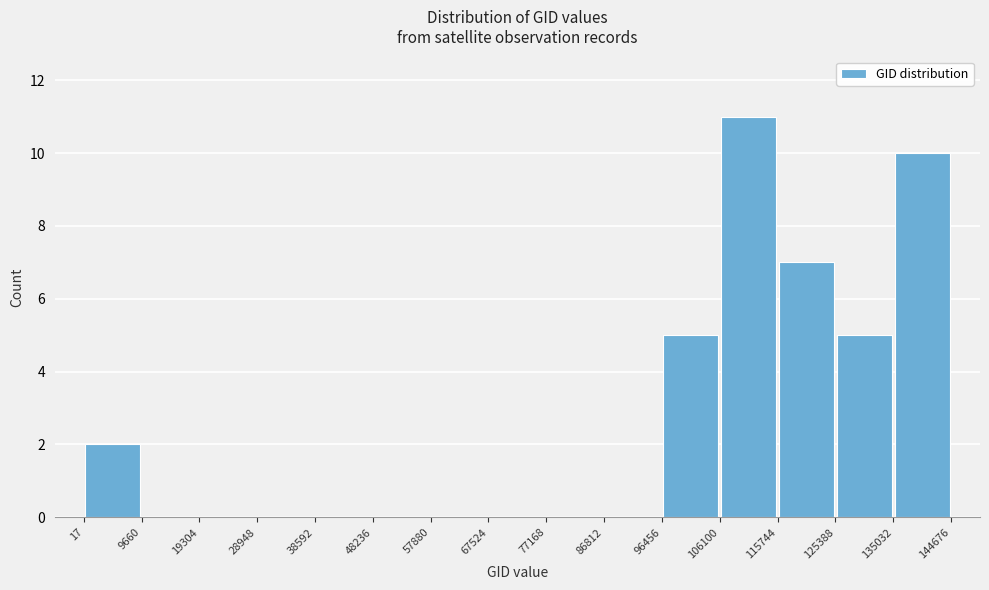

Which range on the x-axis has the tallest bar?

106100 to 115744